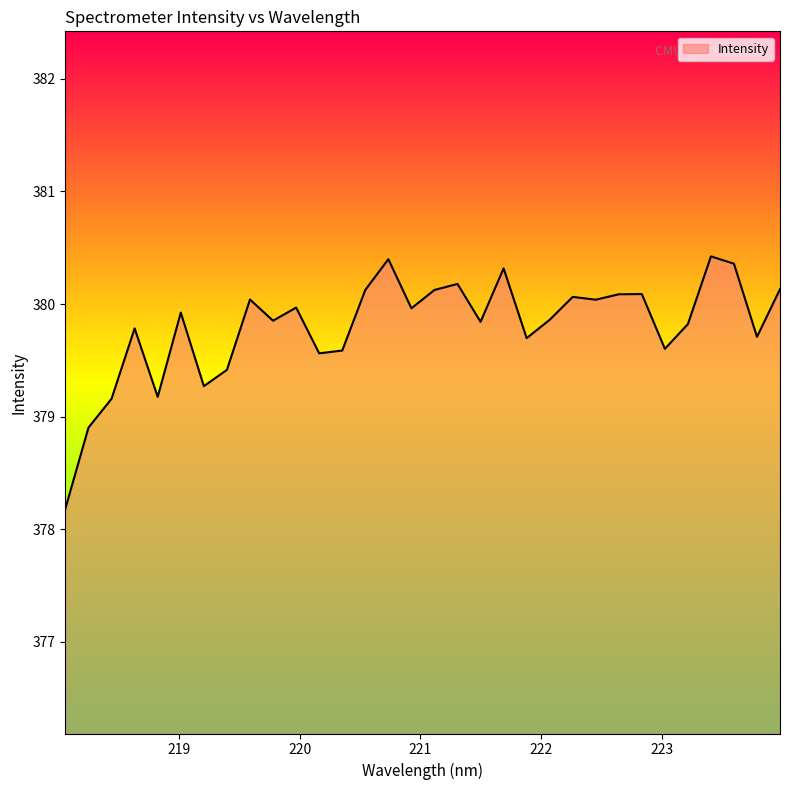

What is the difference between the maximum and minimum values?

2.2